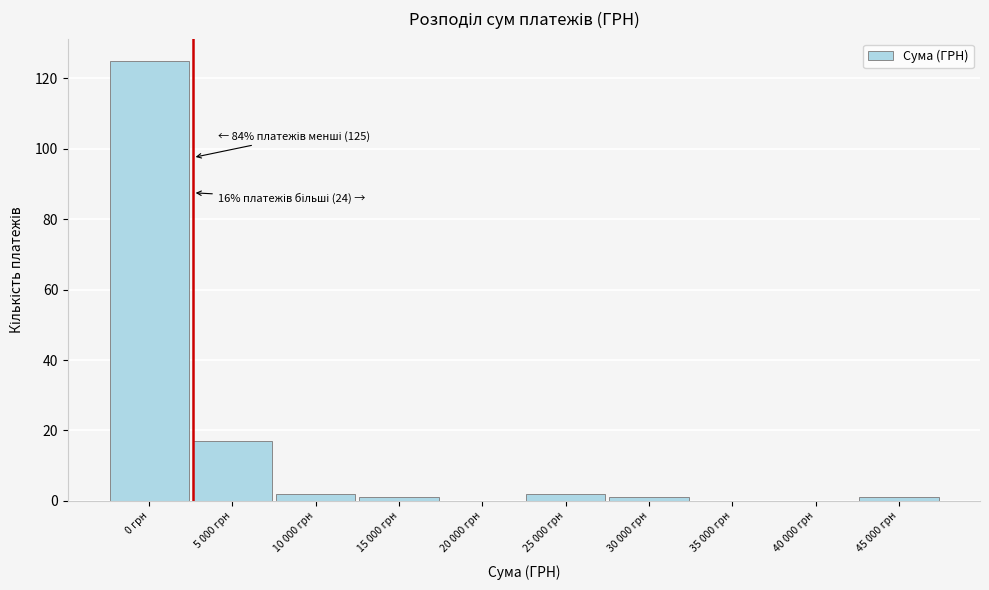

Reading right to left, what are all the values shown in this chart?

45 000 грн=1	40 000 грн=0	35 000 грн=0	30 000 грн=1	25 000 грн=2	20 000 грн=0	15 000 грн=1	10 000 грн=2	5 000 грн=17	0 грн=125